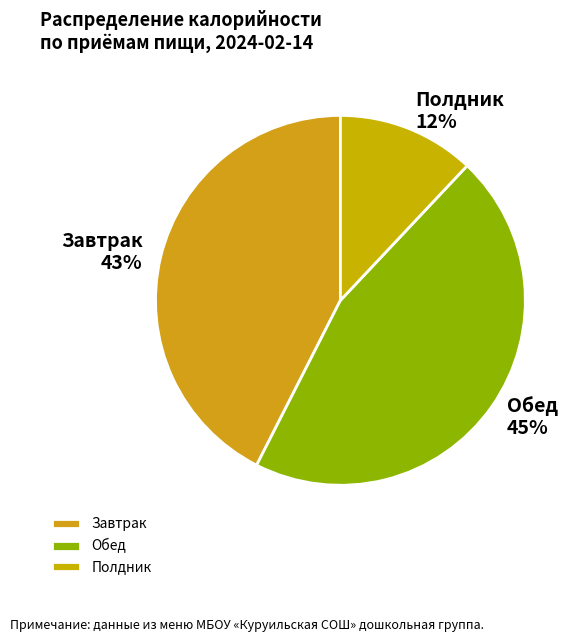

The Обед slice represents 45% of the pie. True or false?

True